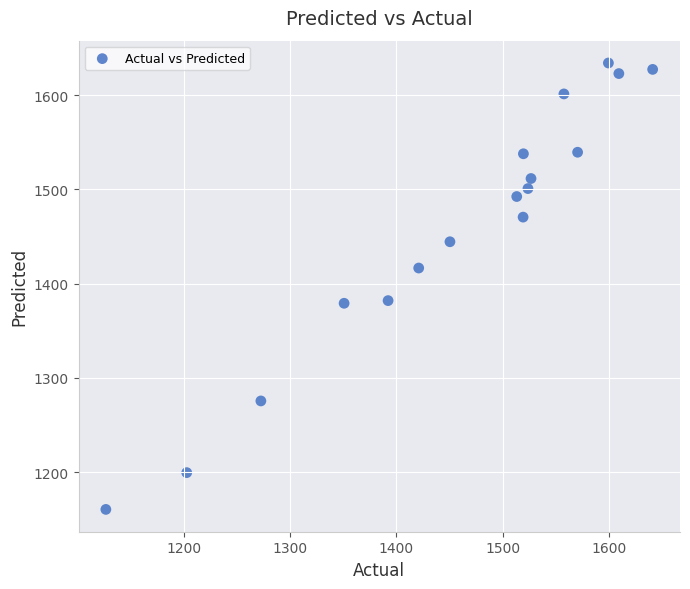

What is the range of Y values (max minus min)?

473.4